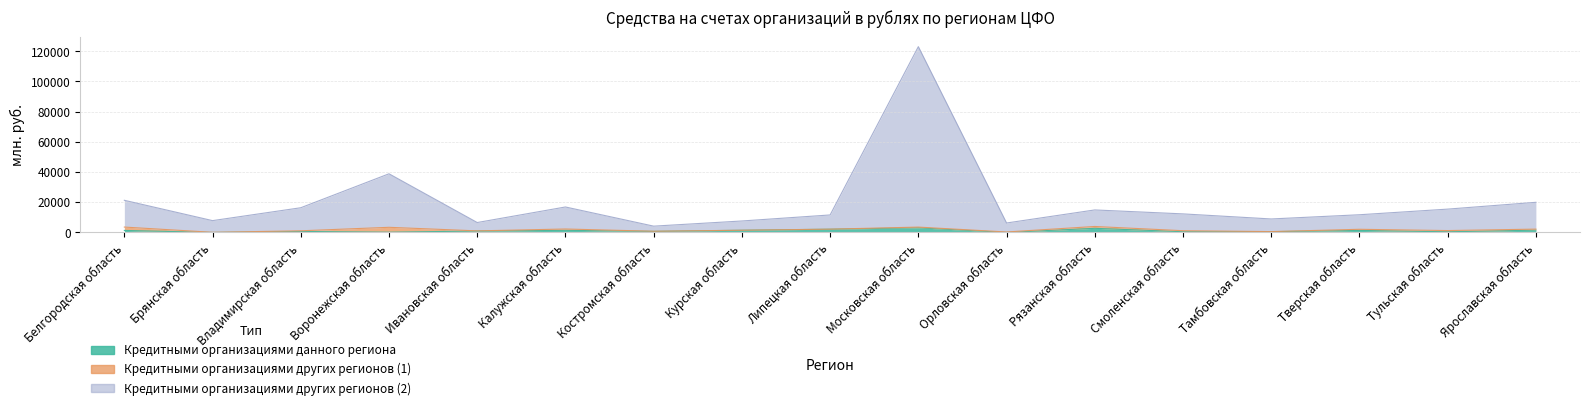

Which category has the highest value across all series?

Московская область